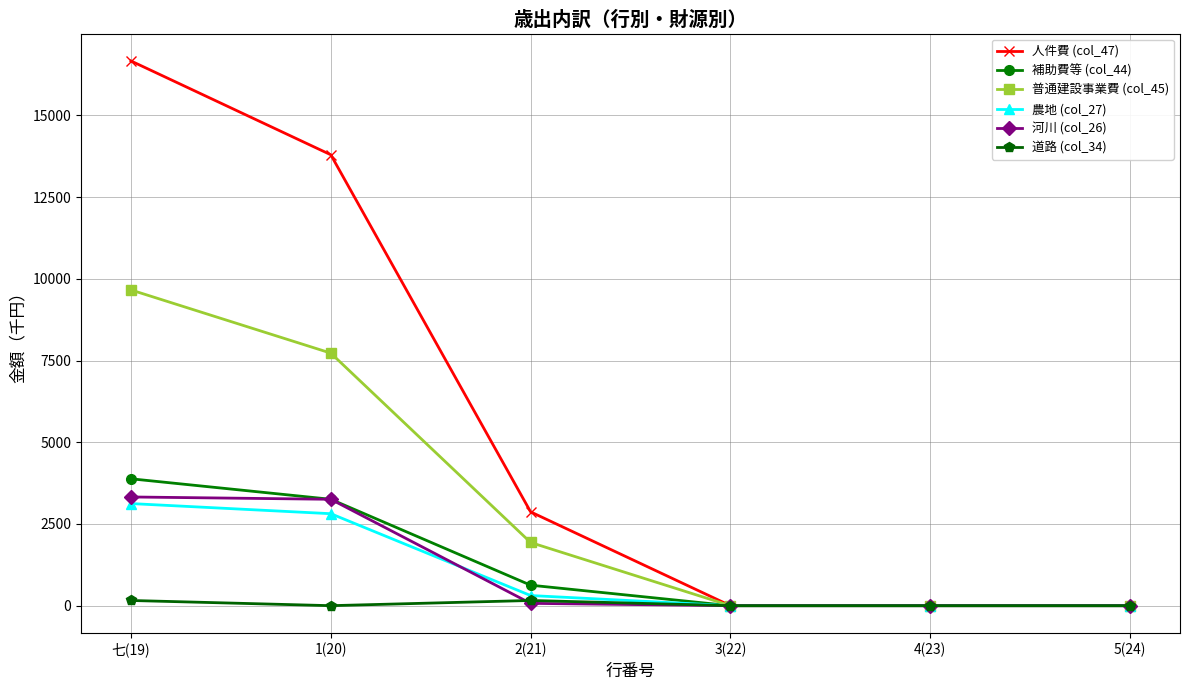

How many 普通建設事業費 (col_45) values are between 0 and 7727?

5